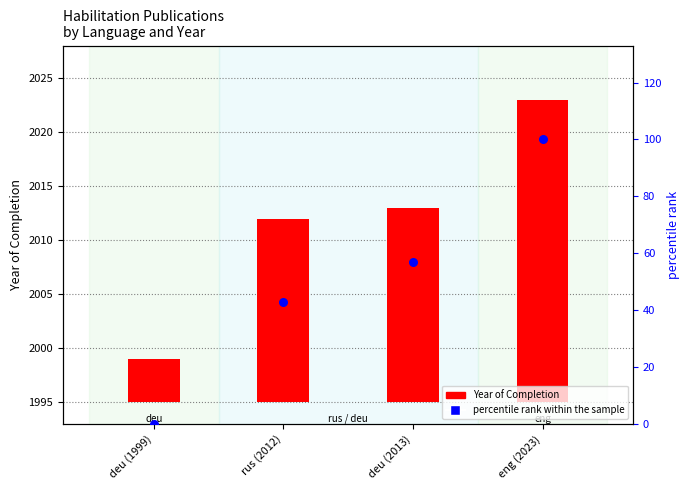

Which series has the widest spread of Y values?

percentile rank within the sample